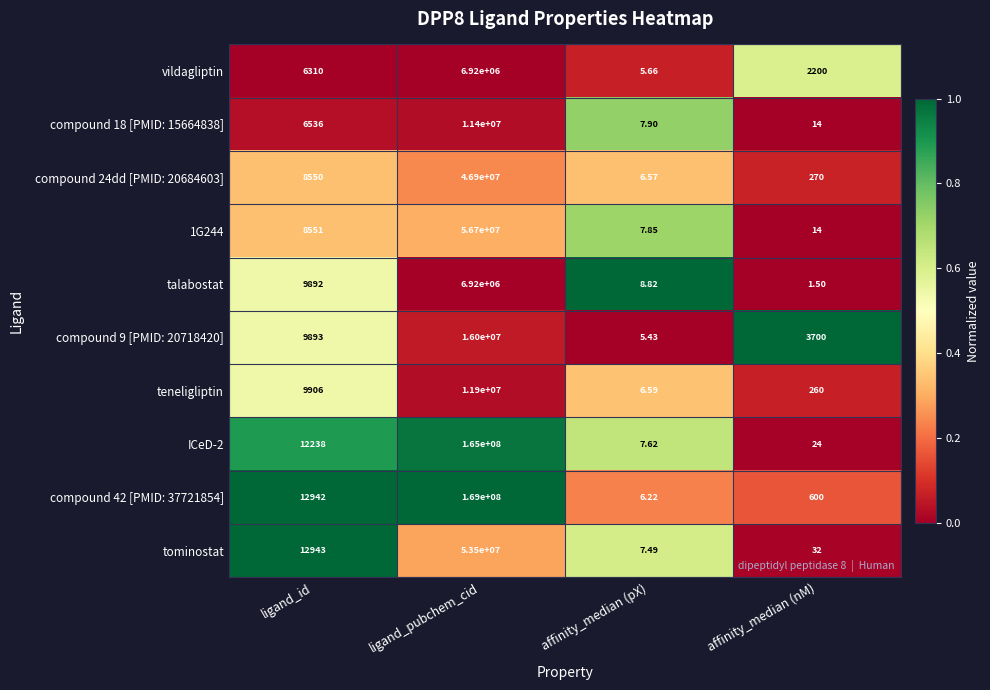

List the labels in order of ICeD-2 value, largest first.

ligand_pubchem_cid, ligand_id, affinity_median (nM), affinity_median (pX)